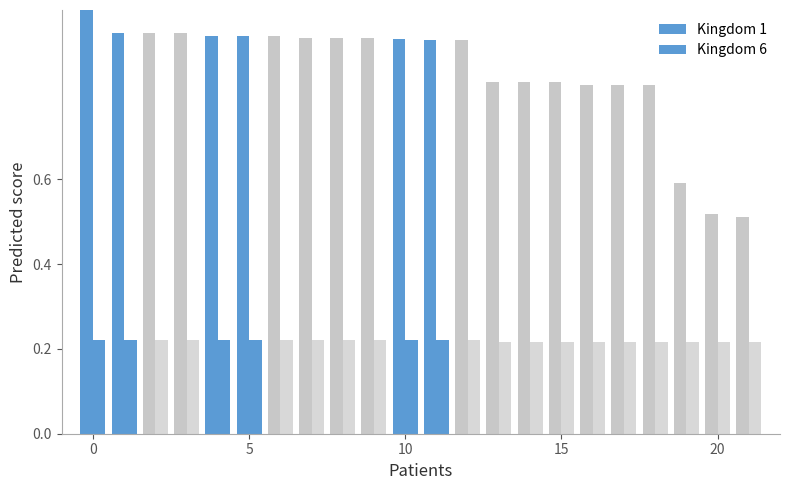

How many distinct data groups are displayed?

2